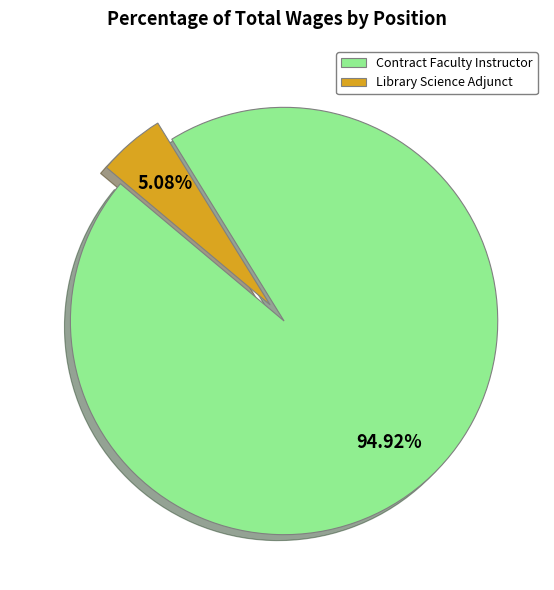

True or false: Contract Faculty Instructor accounts for 99% of the total.

False